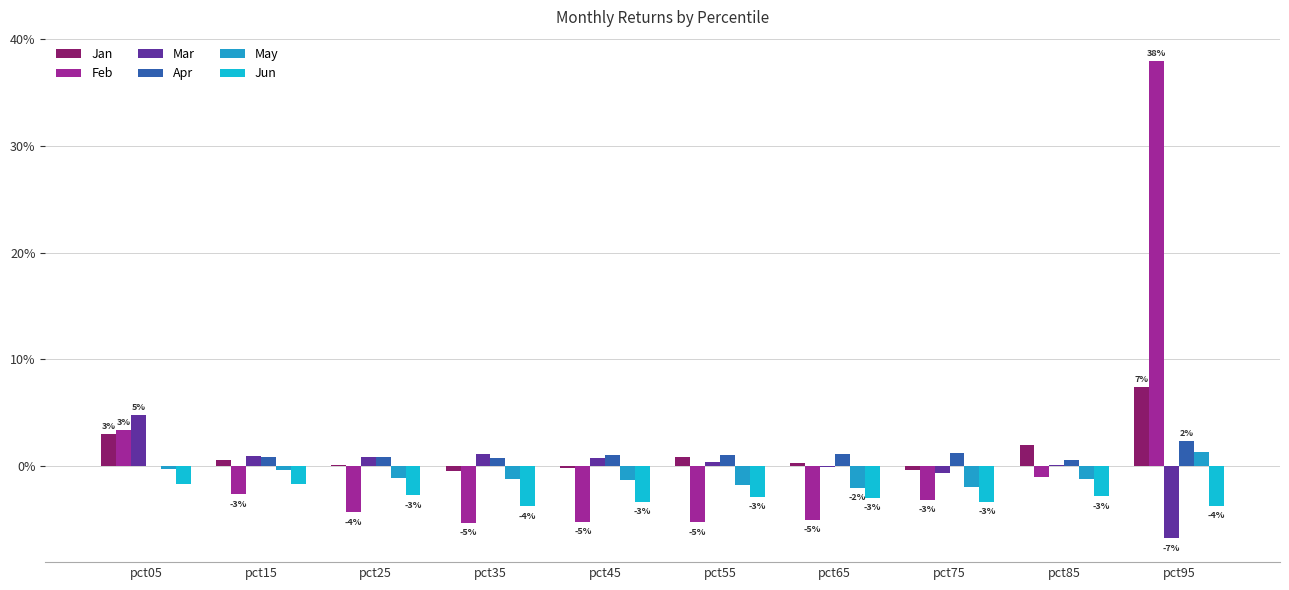

True or false: Mar has a value of 0.0 at pct15.

False